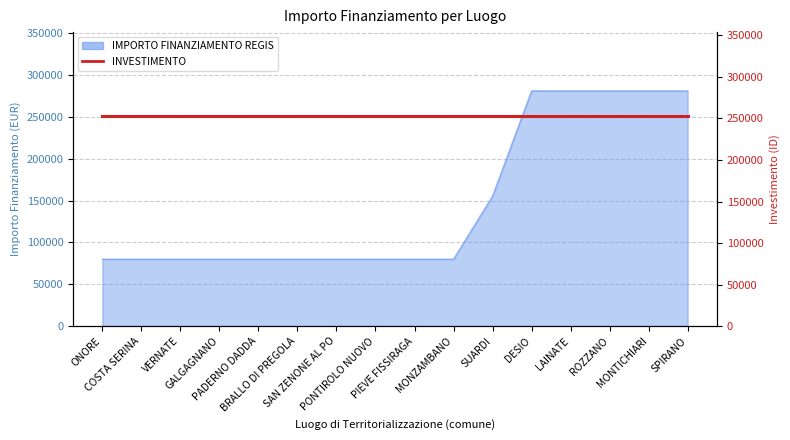

What is the value of the 6th point from the left?

79922